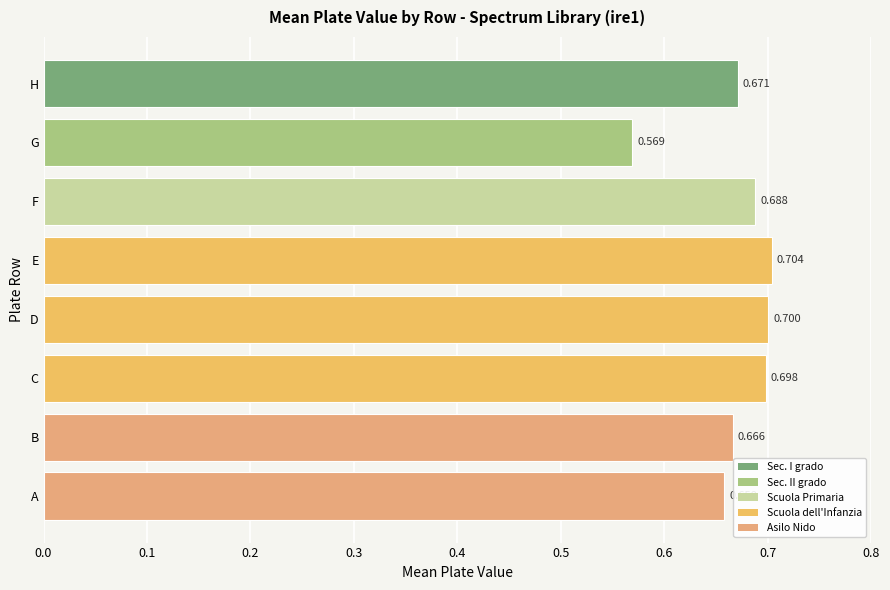

Are the bars grouped side by side (vs. stacked)?

No